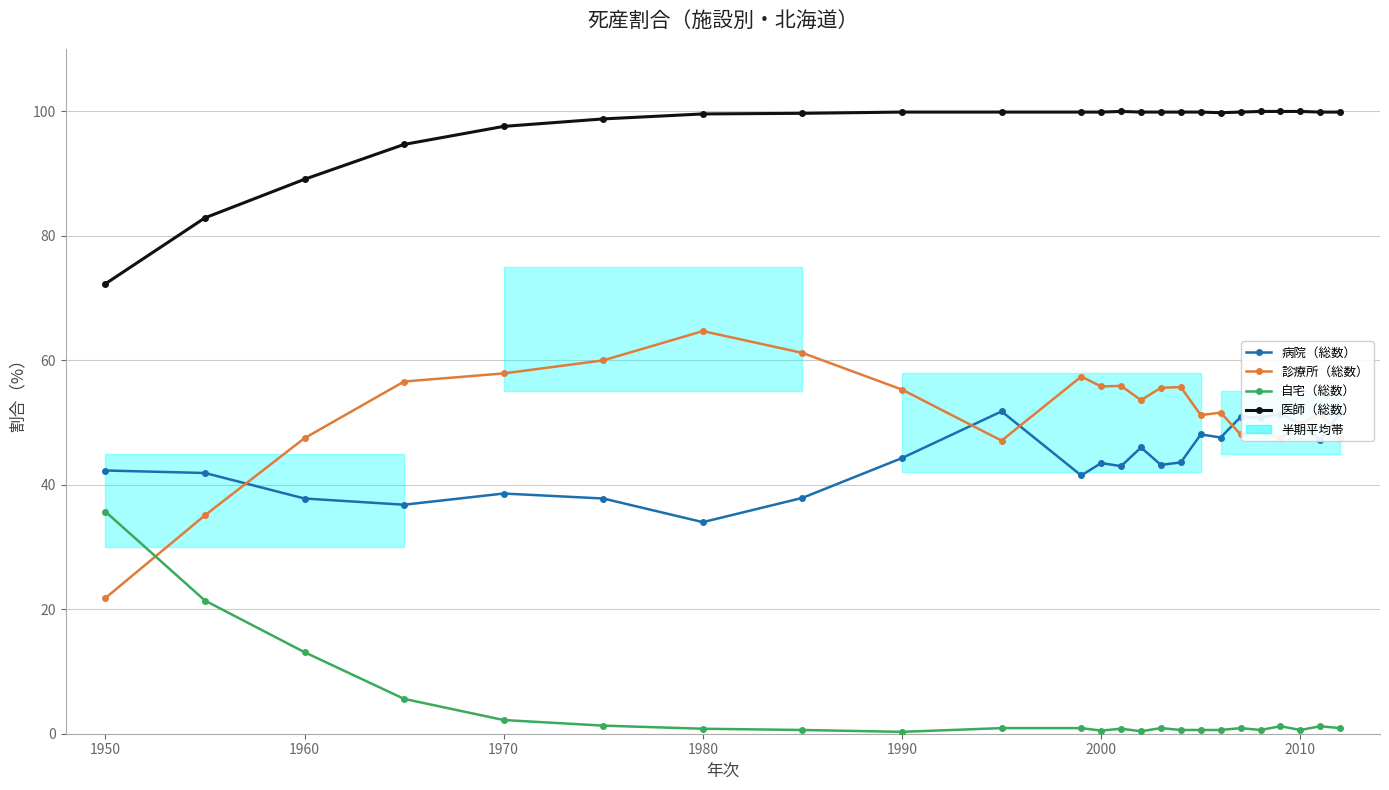

Read the 診療所（総数） value at 1960.

47.5